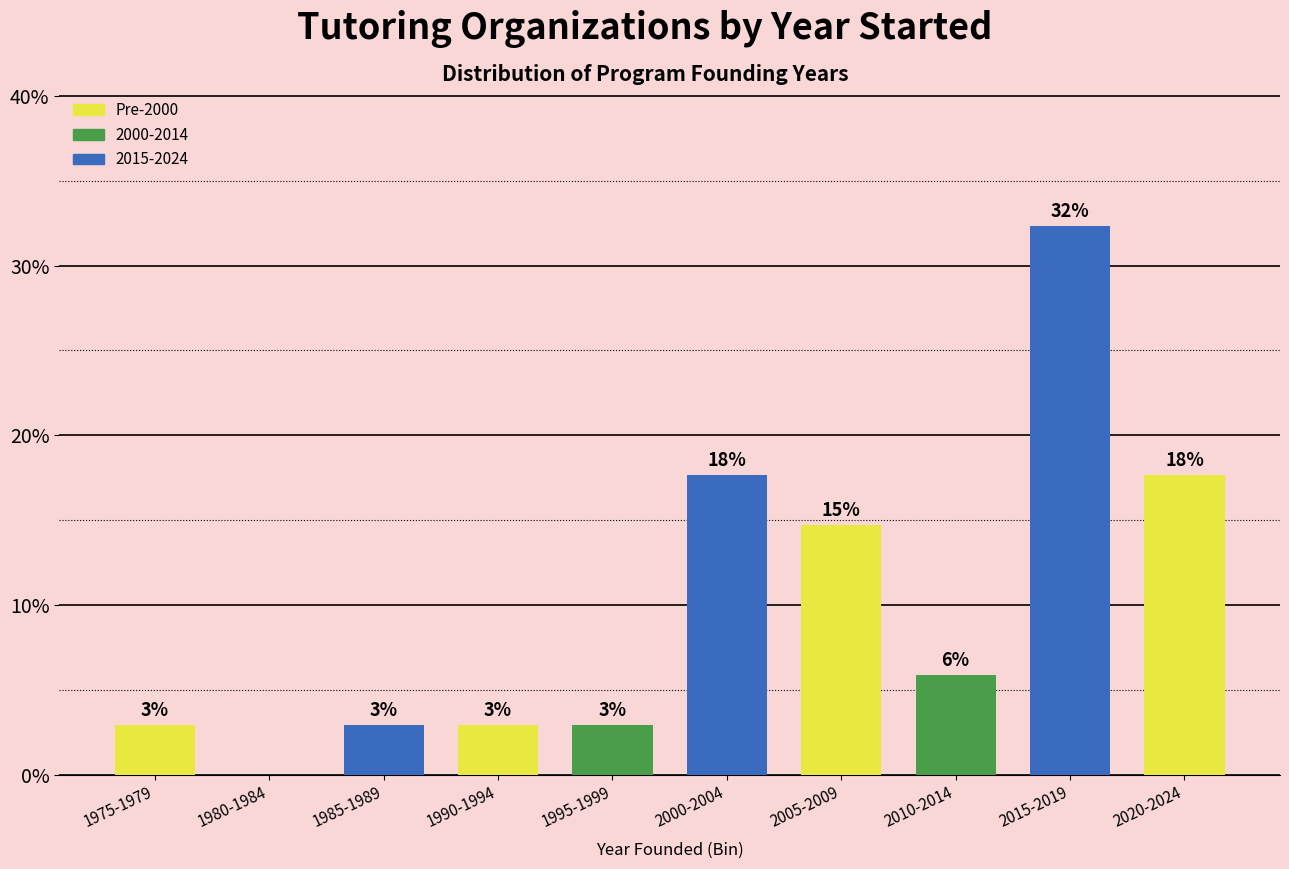

Are the bars horizontal?

No